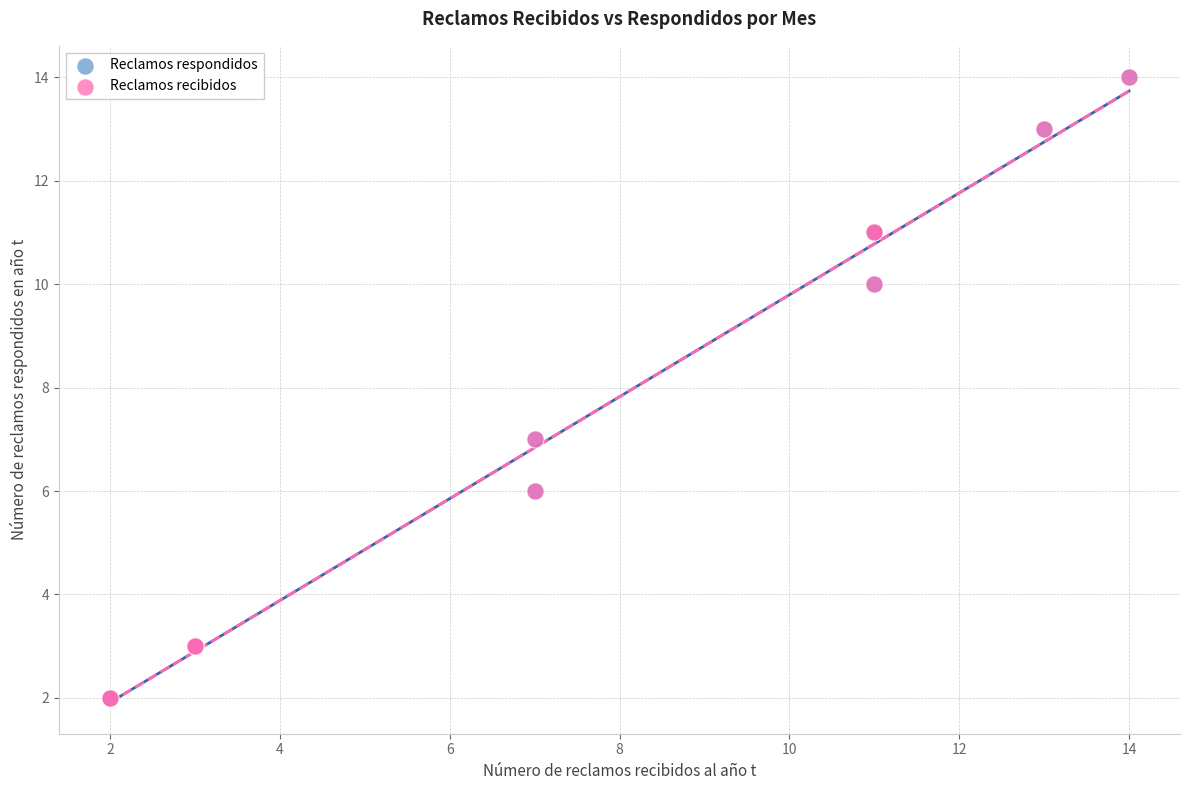

What are all the series names shown in the legend?

Reclamos respondidos, Reclamos recibidos